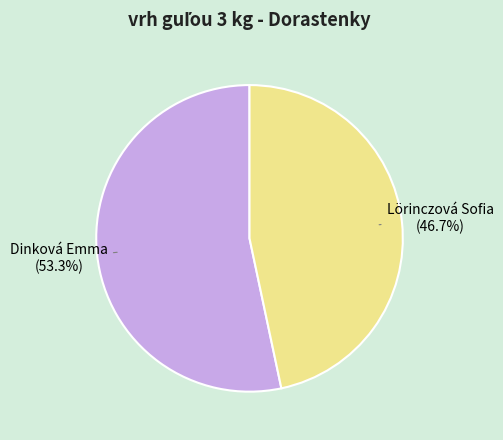

Combined, do Lörinczová Sofia and Dinková Emma account for over 50%?

Yes